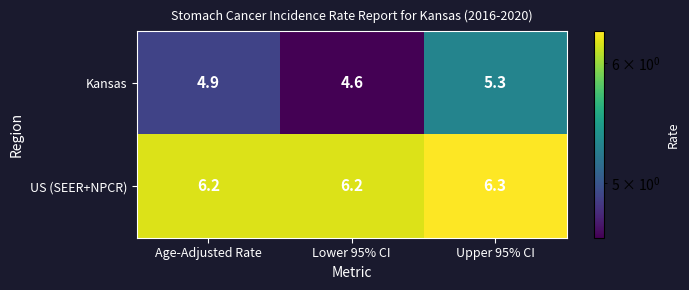

How many distinct data groups are displayed?

2